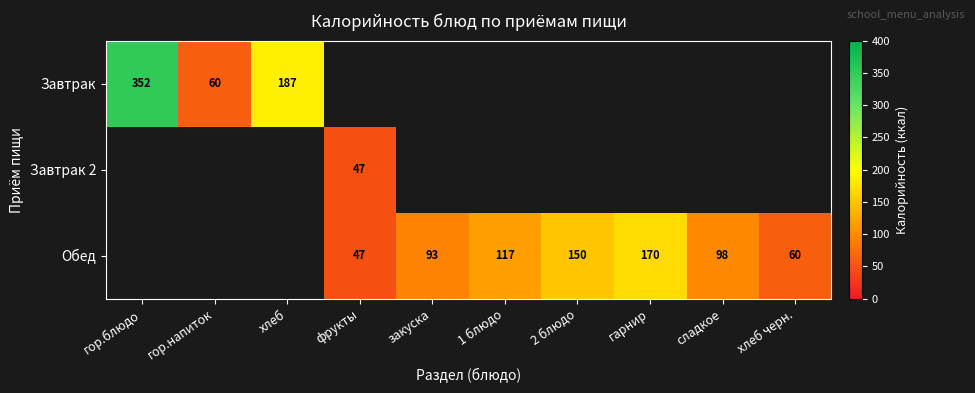

The value of Обед at фрукты is 47.0. True or false?

True